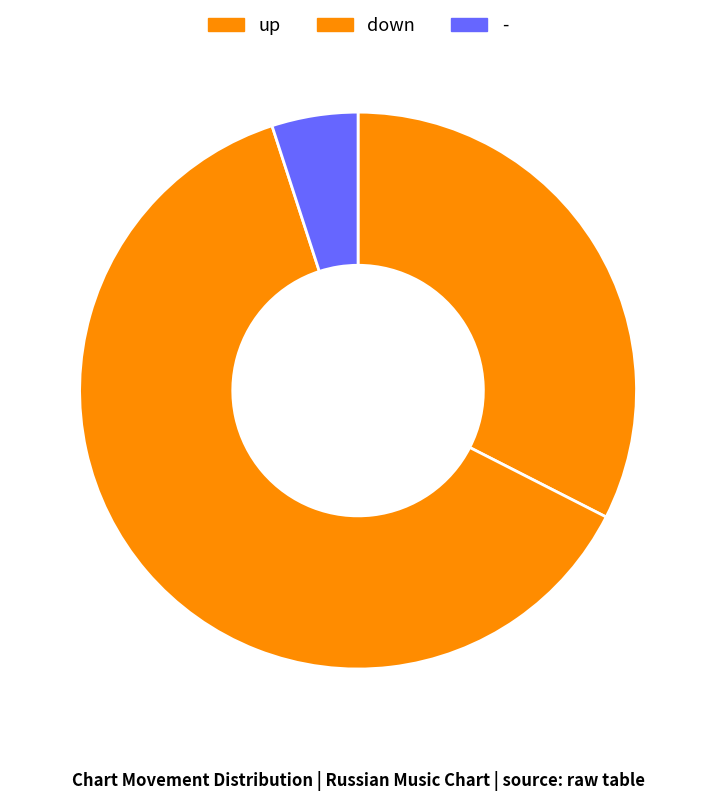

How many segments does this pie chart have?

3